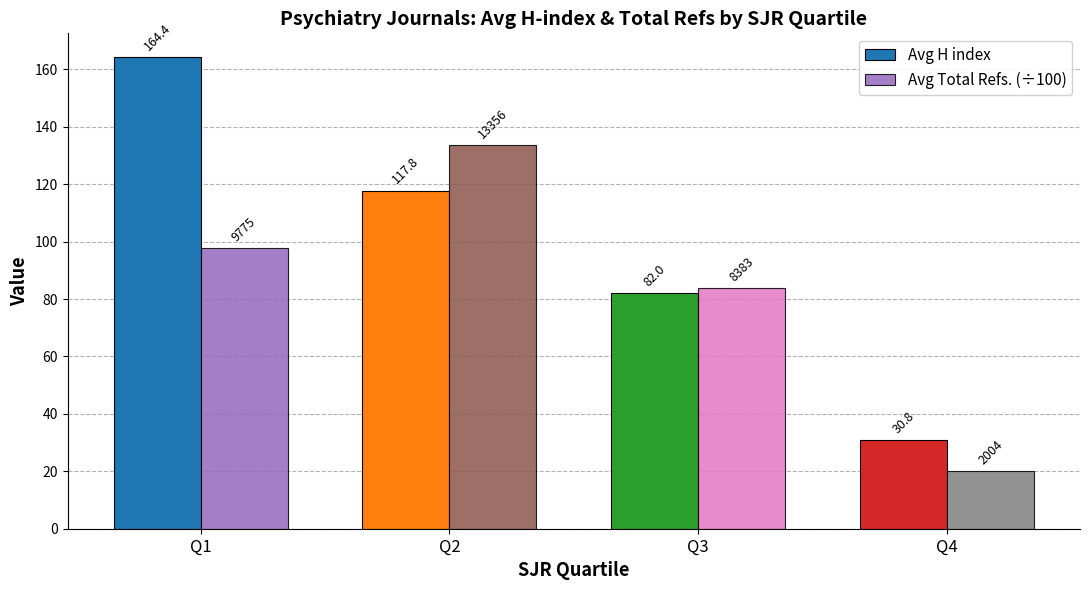

At which label does Avg Total Refs. (÷100) reach its minimum?

Q4